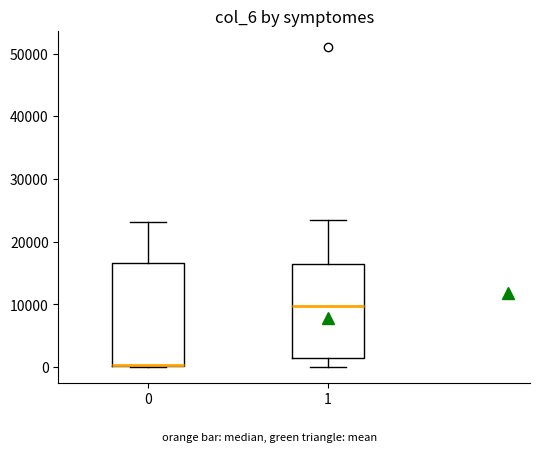

Reading left to right, read every box against the y-axis: the position of its median line, the range the box covers, and the ends of its whiskers. The values are not printed on the chart, so give them approximately, as read against the axis.

0: median 0 (drawn on the box's lower edge), box 0 to 17000, whiskers 0 to 23000
1: median 10000, box 2000 to 17000, whiskers 0 to 23000